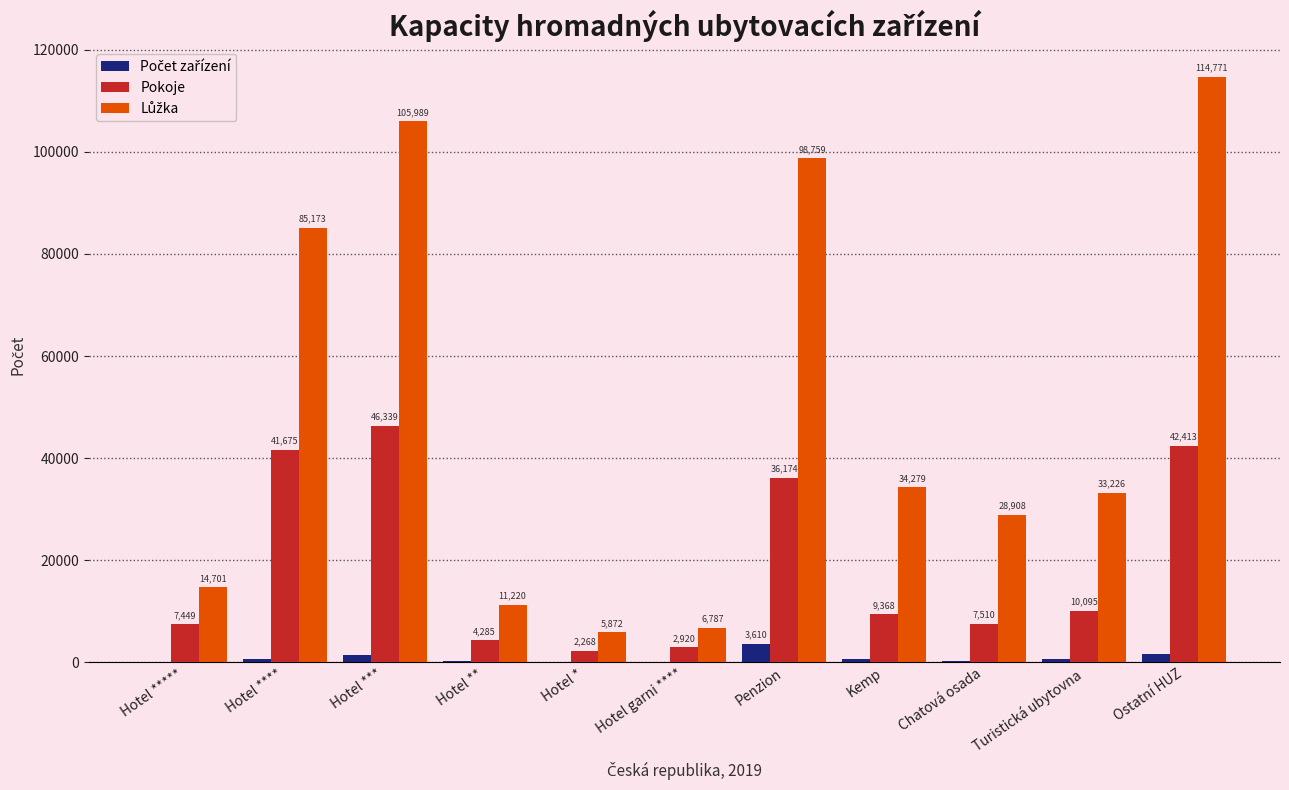

Which label corresponds to the largest value in the chart?

Ostatní HUZ